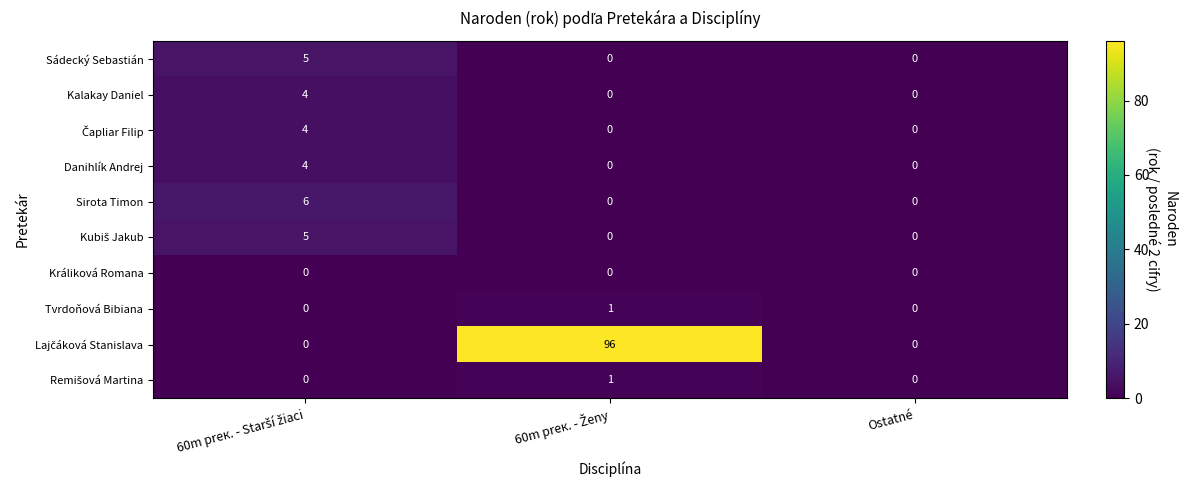

The Sádecký Sebastián series shows -2 at Ostatné. True or false?

False